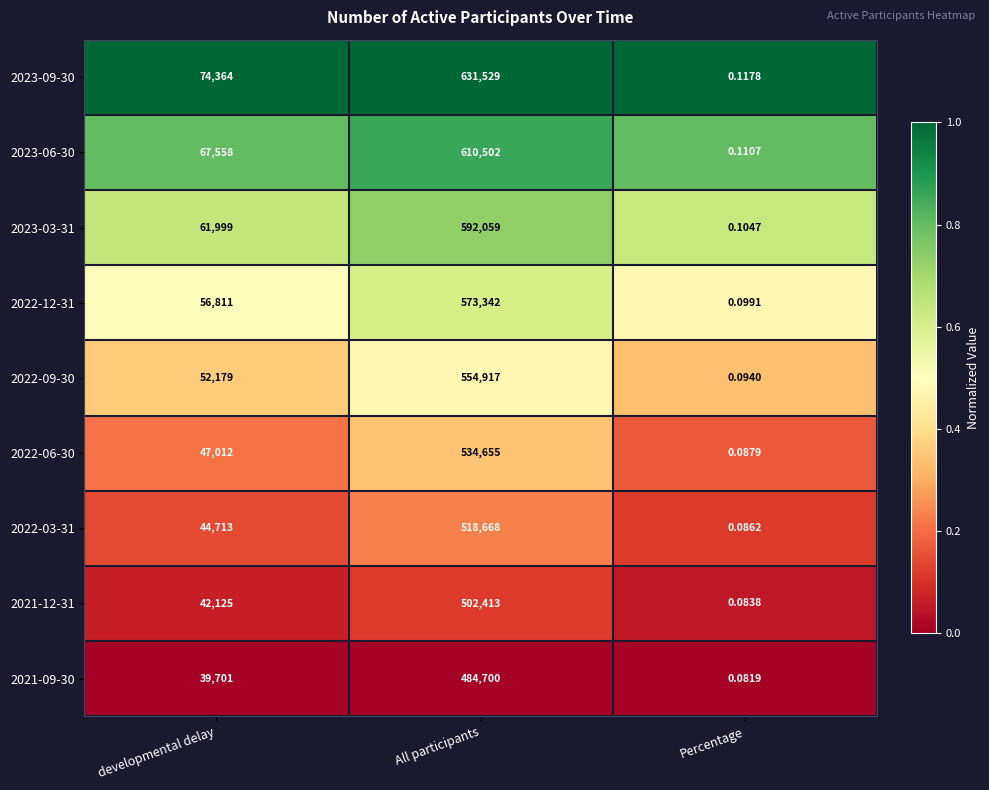

What is the total value across all series at All participants?

5002785.0